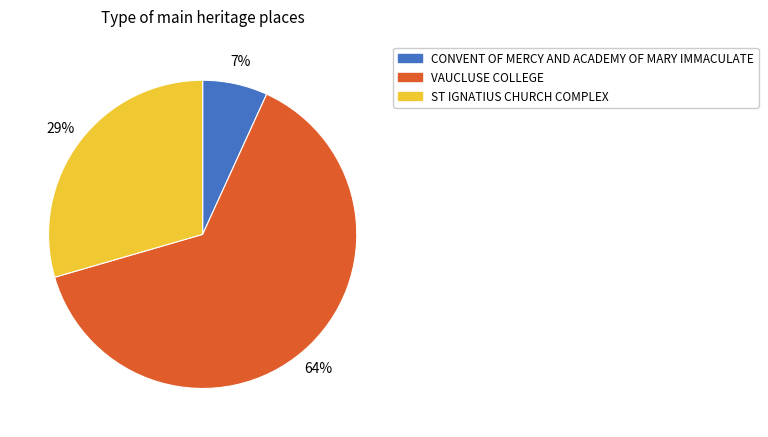

How many slices are in this pie chart?

3